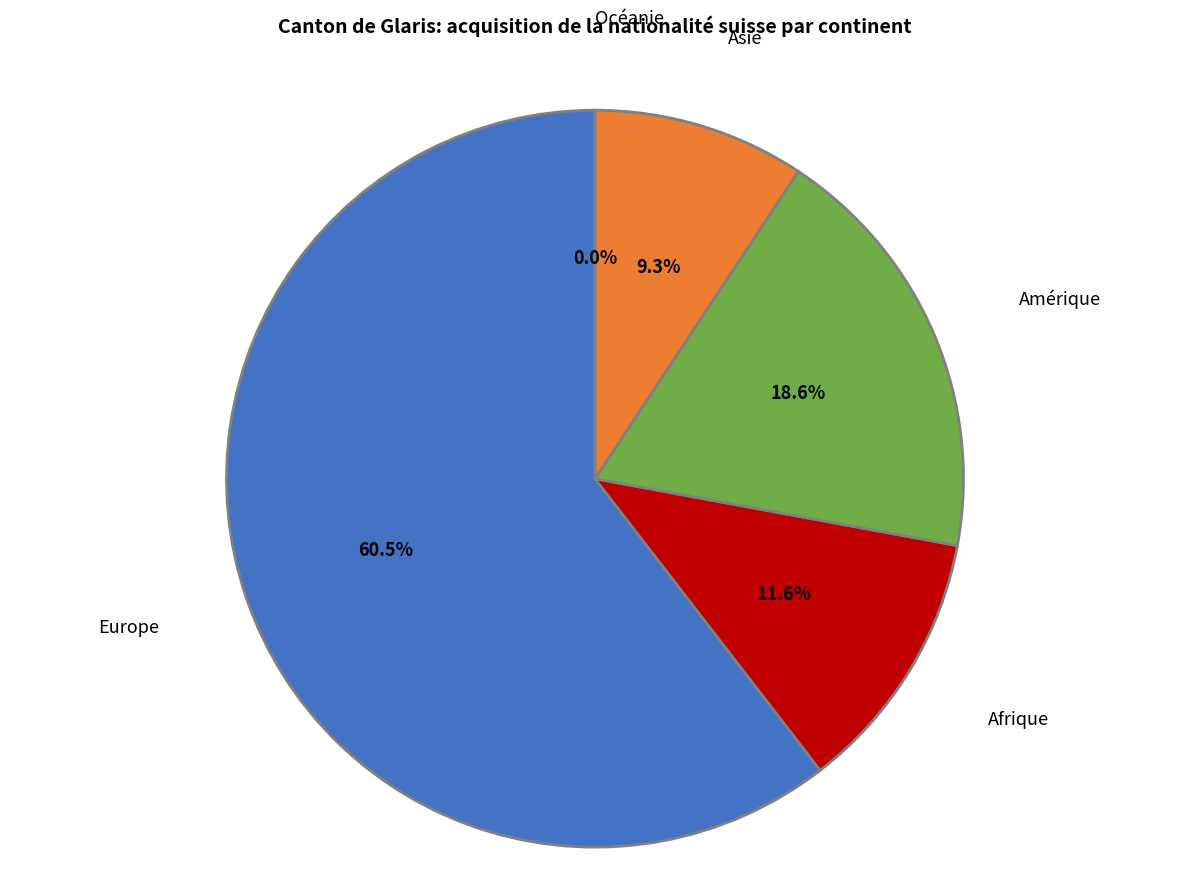

Is Europe the majority of the pie?

Yes